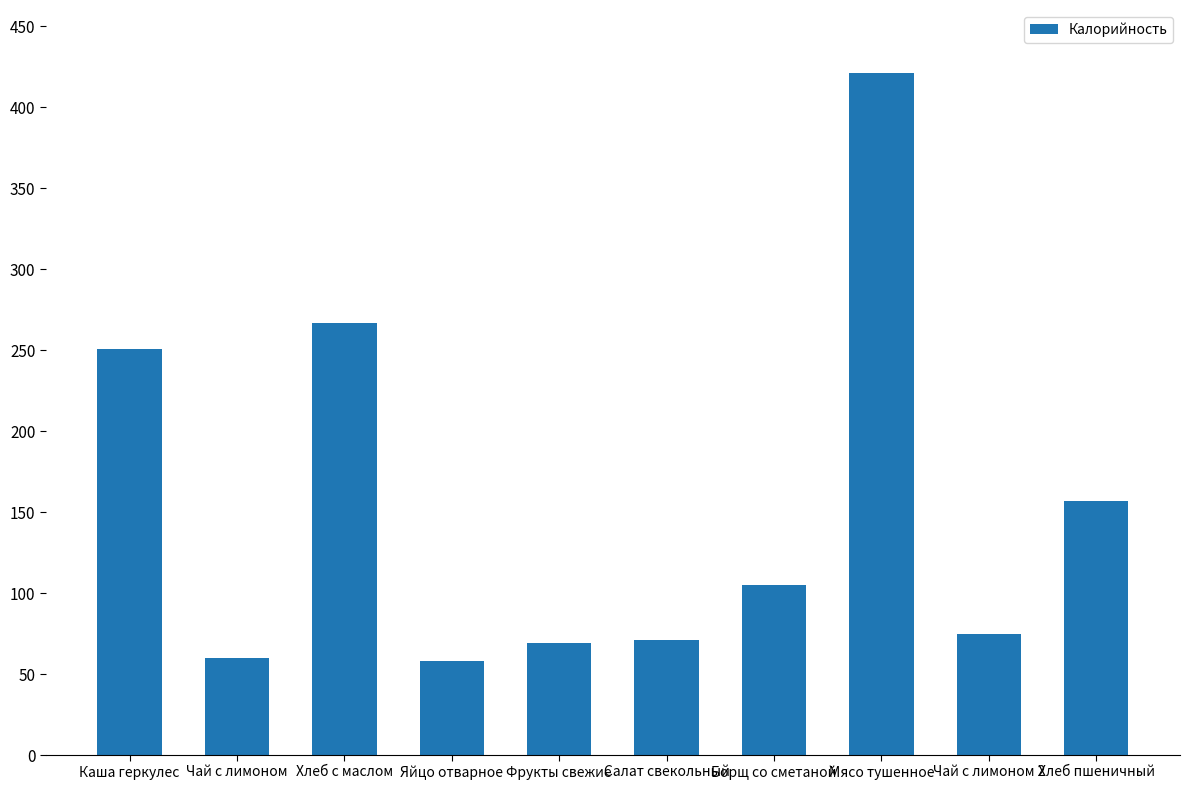

Reading left to right, list all the values displayed in this chart.

251	60	267	58	69	71	105	421	75	157